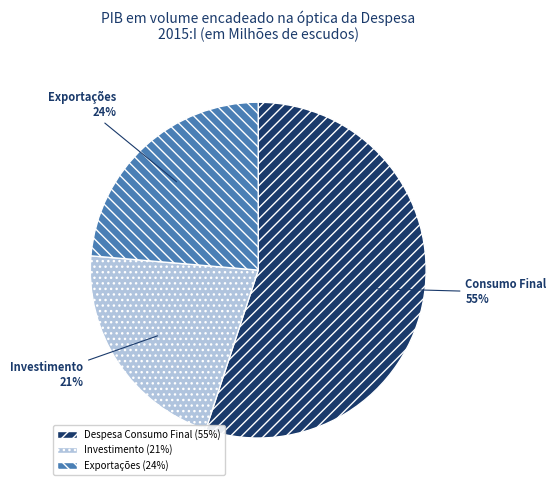

Is there any slice that represents more than half of the pie?

Yes